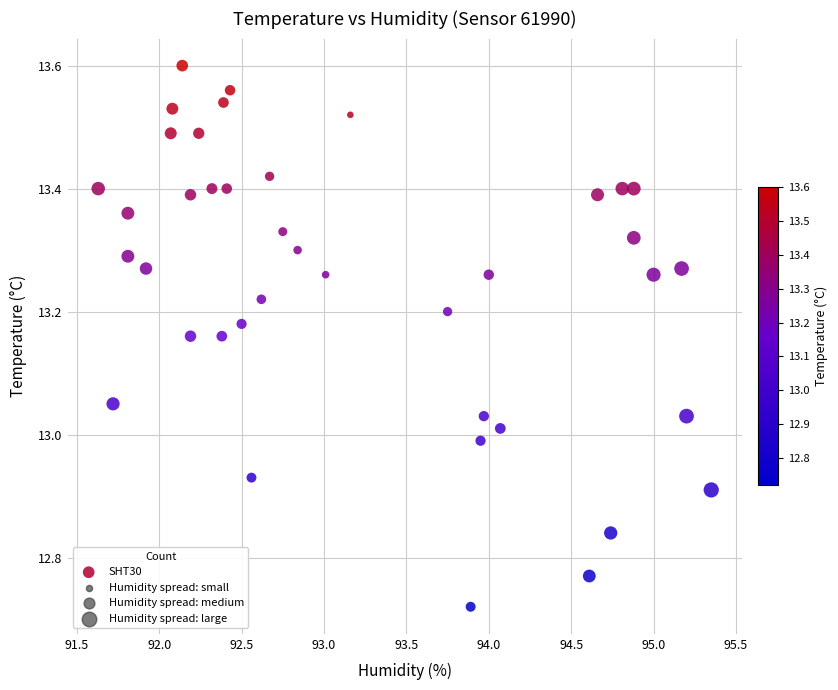

What is the range of X values (max minus min)?

3.7